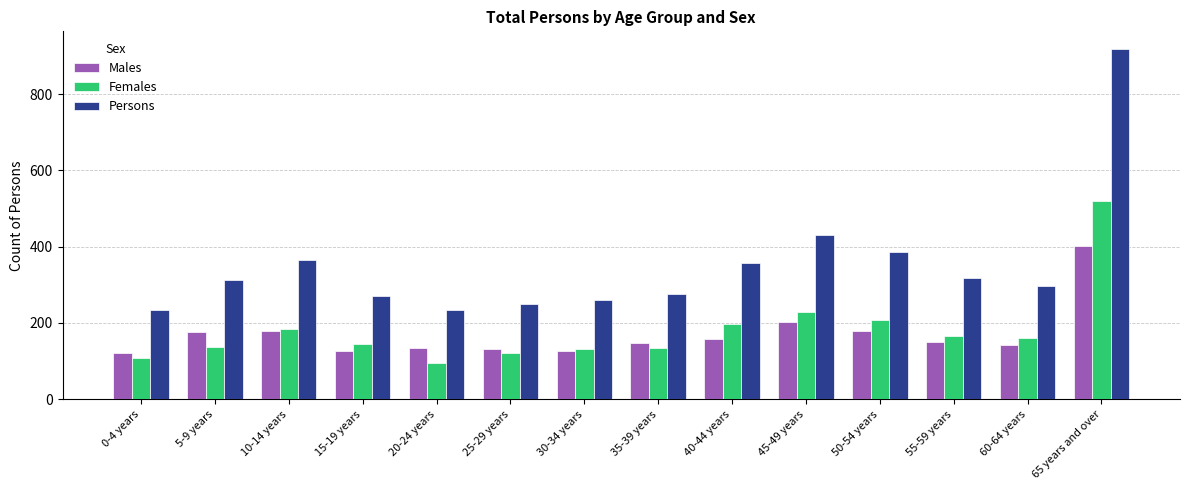

What is the spread (max minus min) of values at 15-19 years?

144